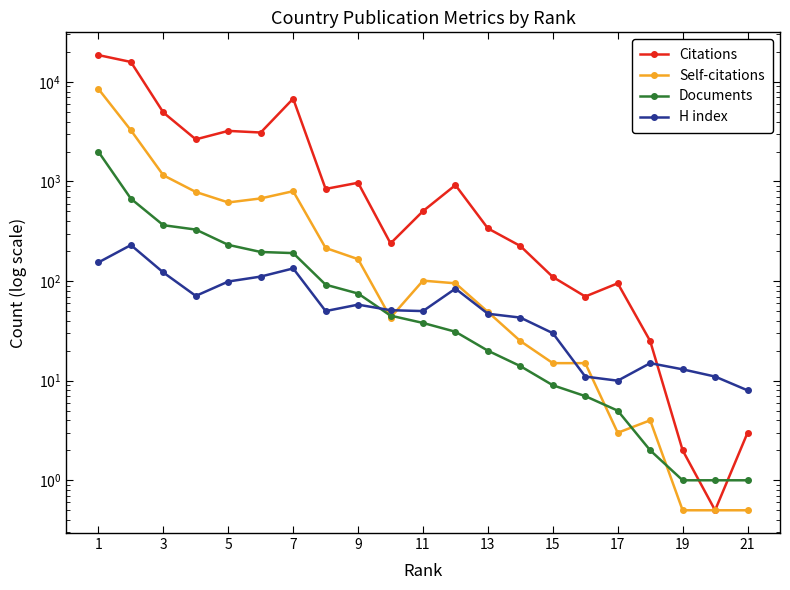

At which category does the chart reach its peak across all series?

1